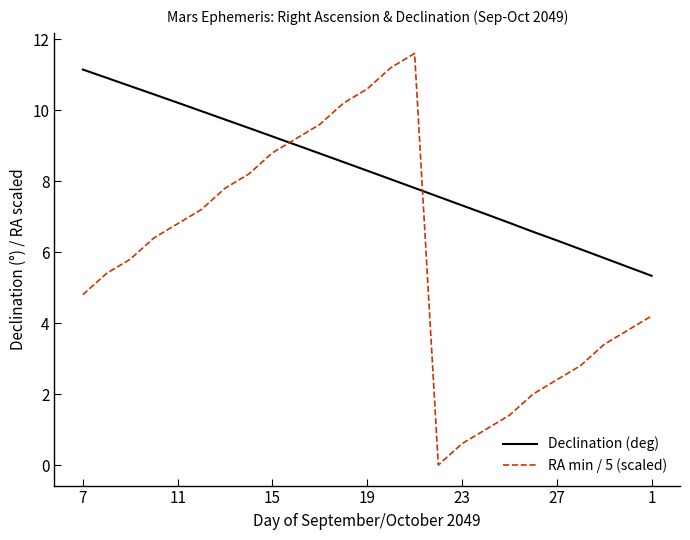

What is the greatest value displayed?

11.6